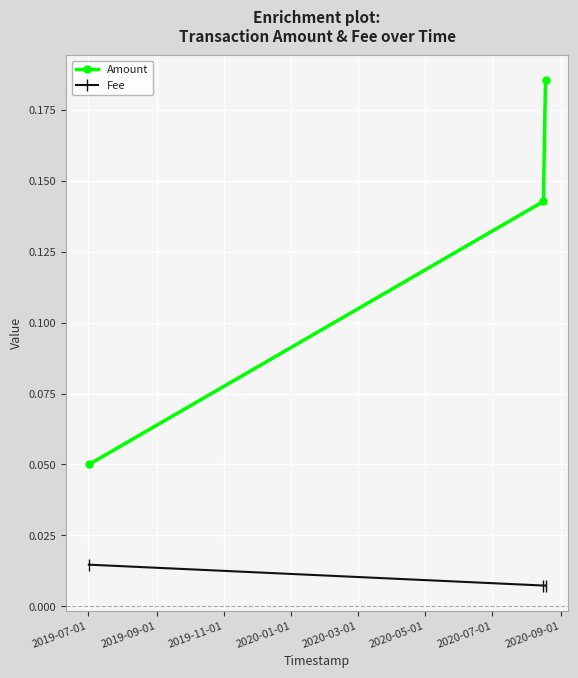

Does the chart display data point markers on the line(s)?

Yes